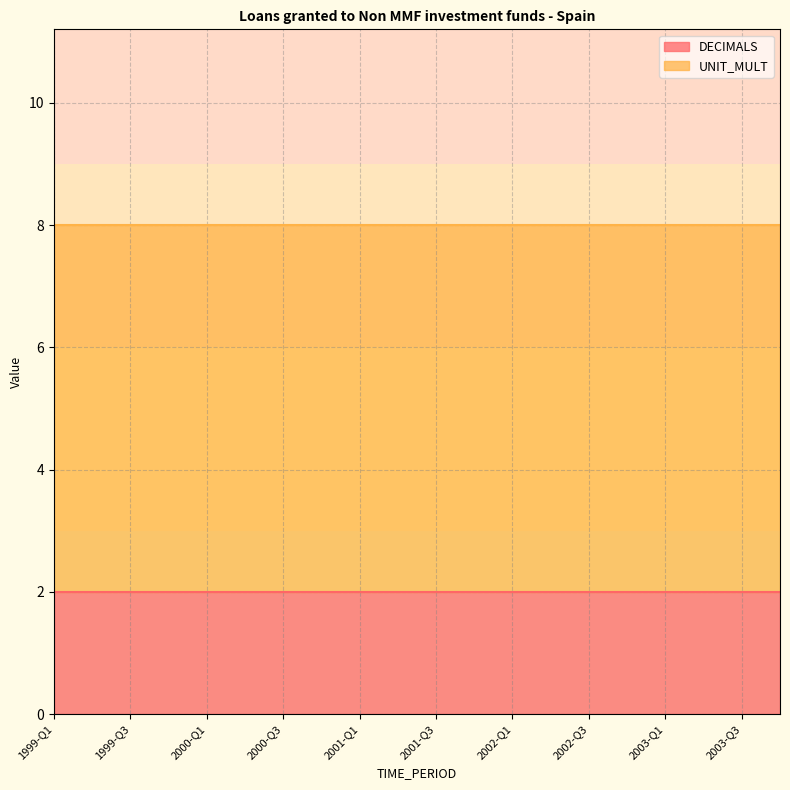

Which series changed the most between 2002-Q2 and 2003-Q1?

DECIMALS